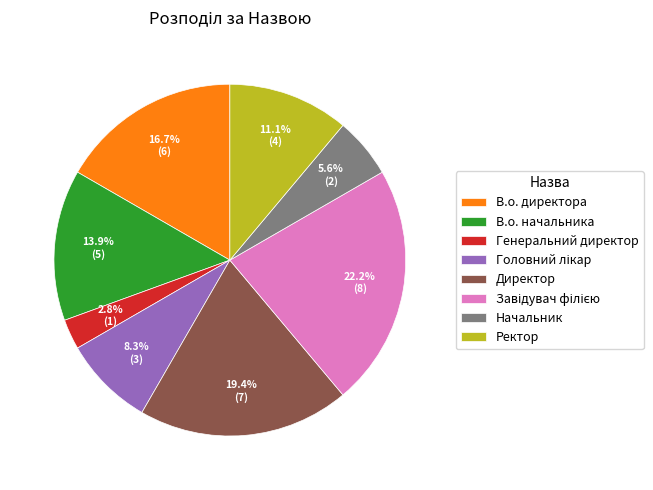

To the nearest percent, what is the difference between the В.о. начальника and В.о. директора slice percentages?

3%